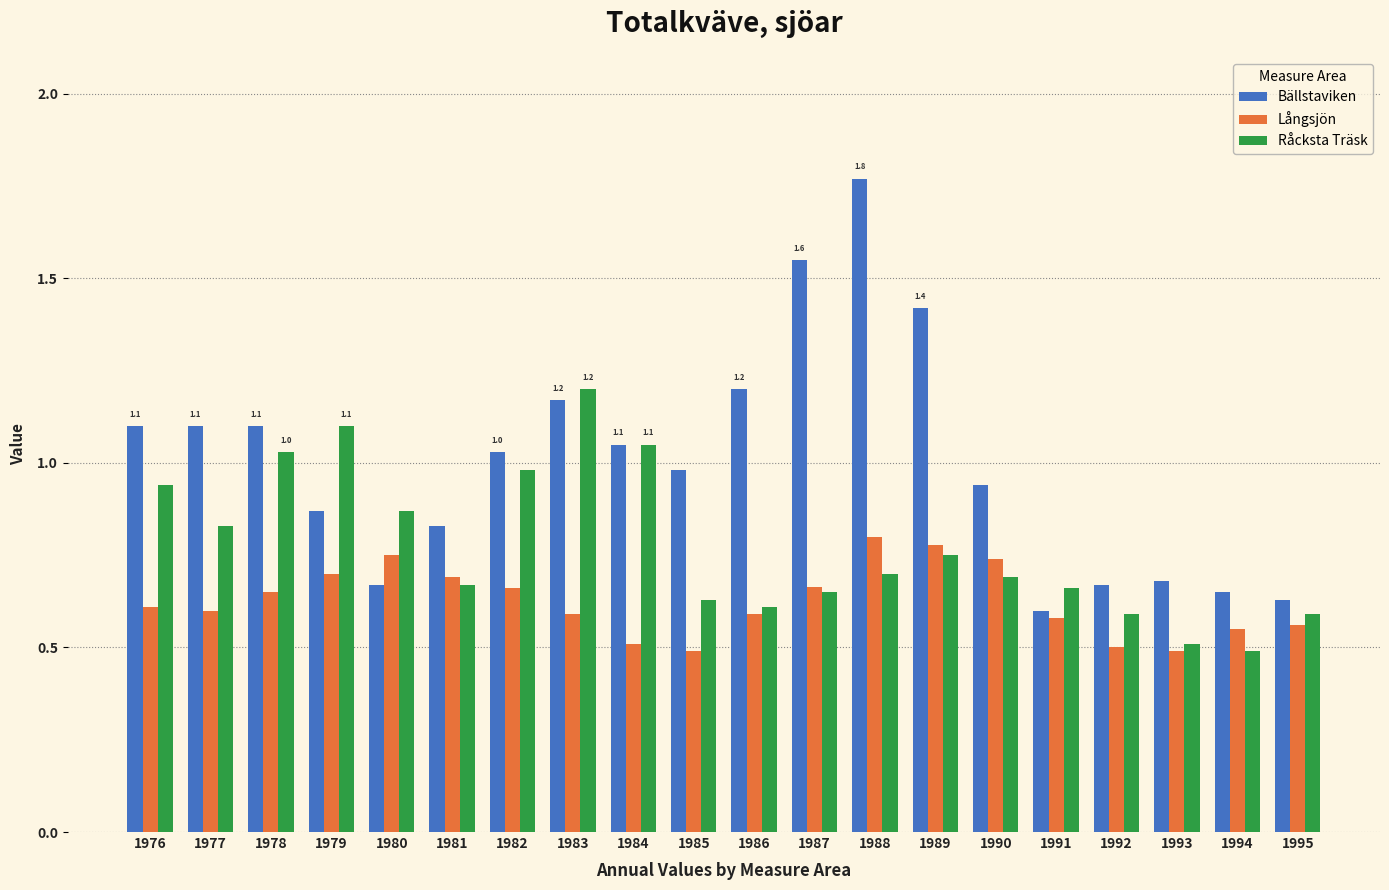

Is the value of Bällstaviken at 1980 greater than the value of Råcksta Träsk at 1995?

Yes